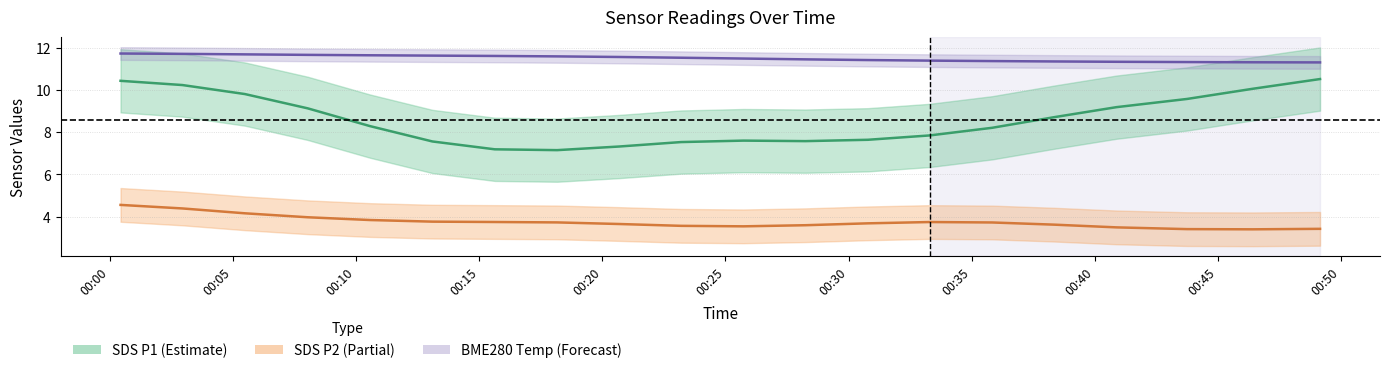

What is the maximum value shown in the chart?

11.7